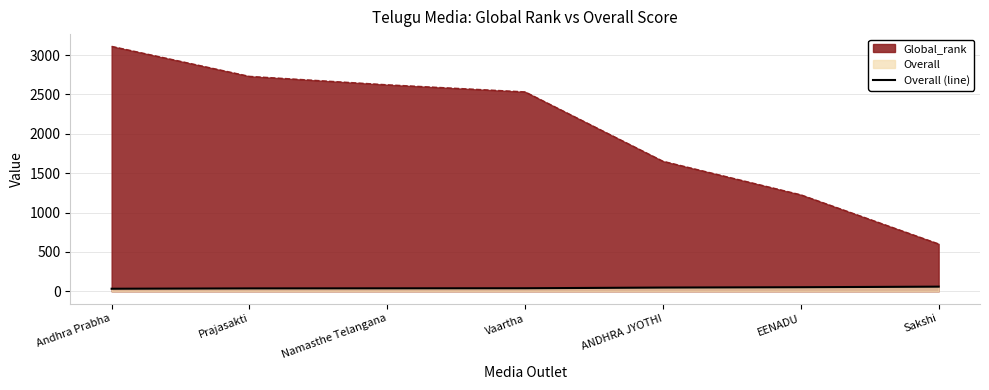

Approximately how many times larger is the value at Vaartha compared to Sakshi?

0.7